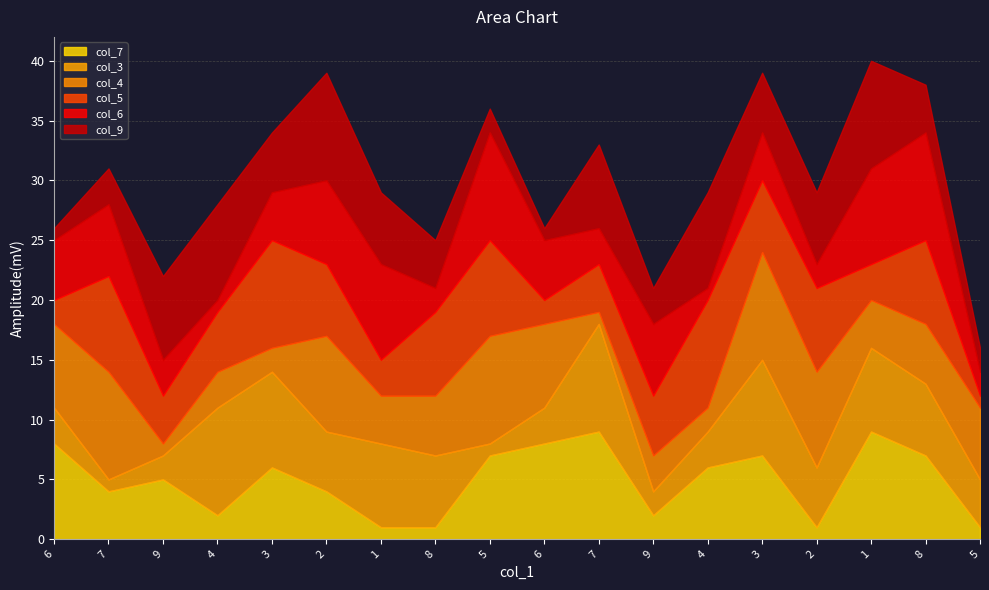

True or false: col_6 and col_5 intersect in this chart.

True